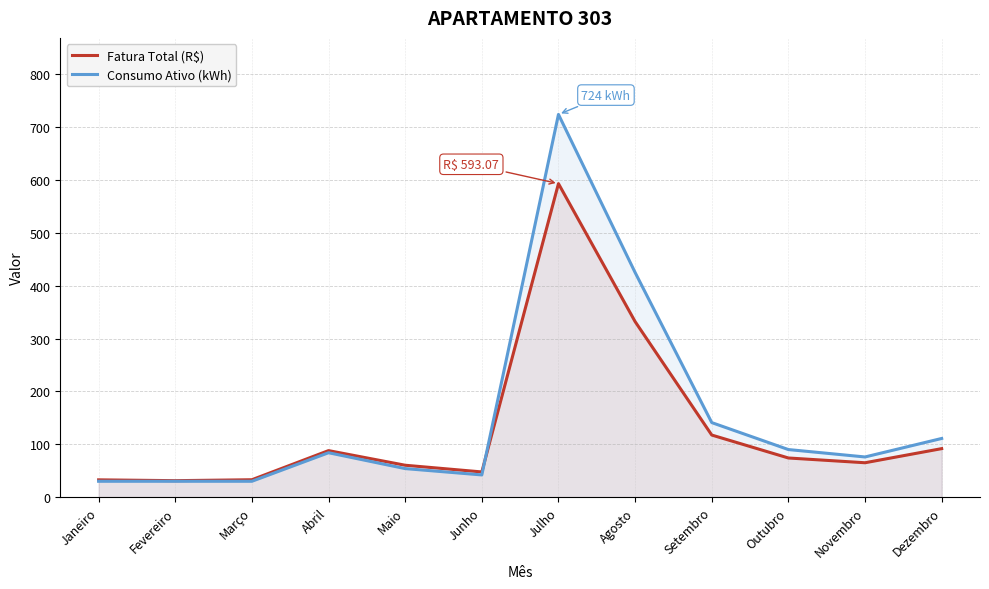

True or false: Fatura Total (R$) has a value of 436.0 at Agosto.

False